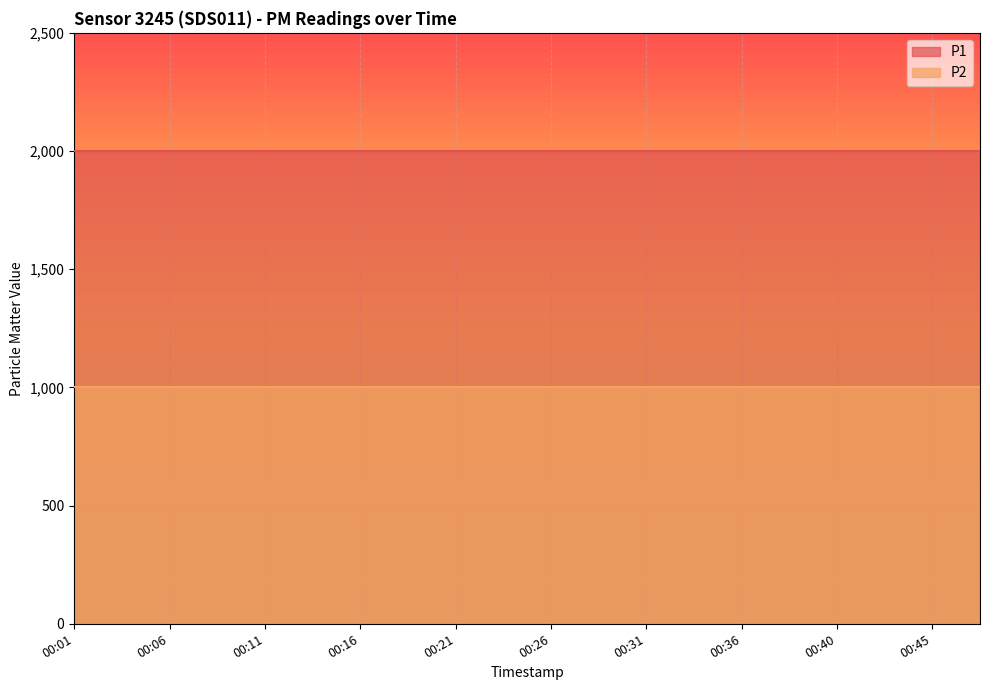

Does the chart display data point markers on the line(s)?

No